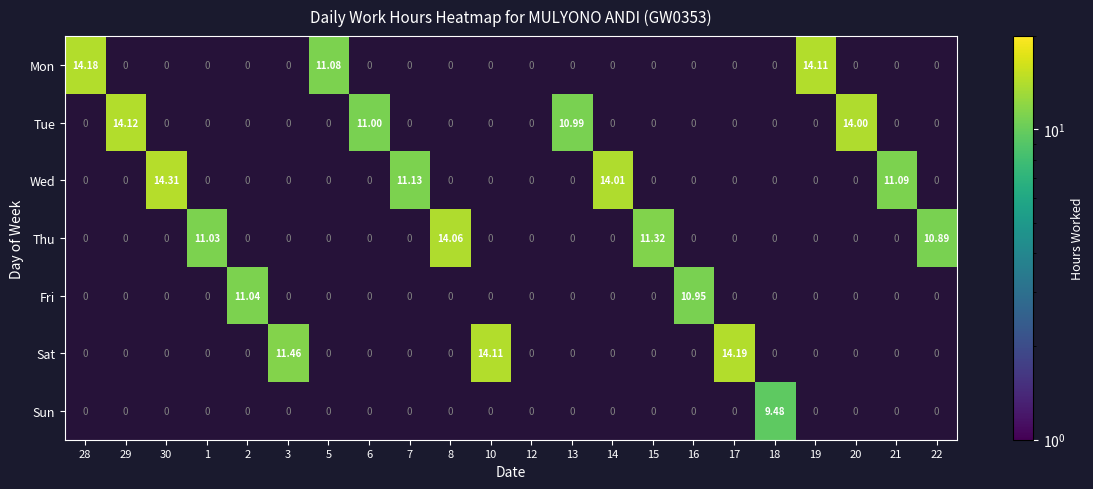

What is the smallest value displayed?

9.5